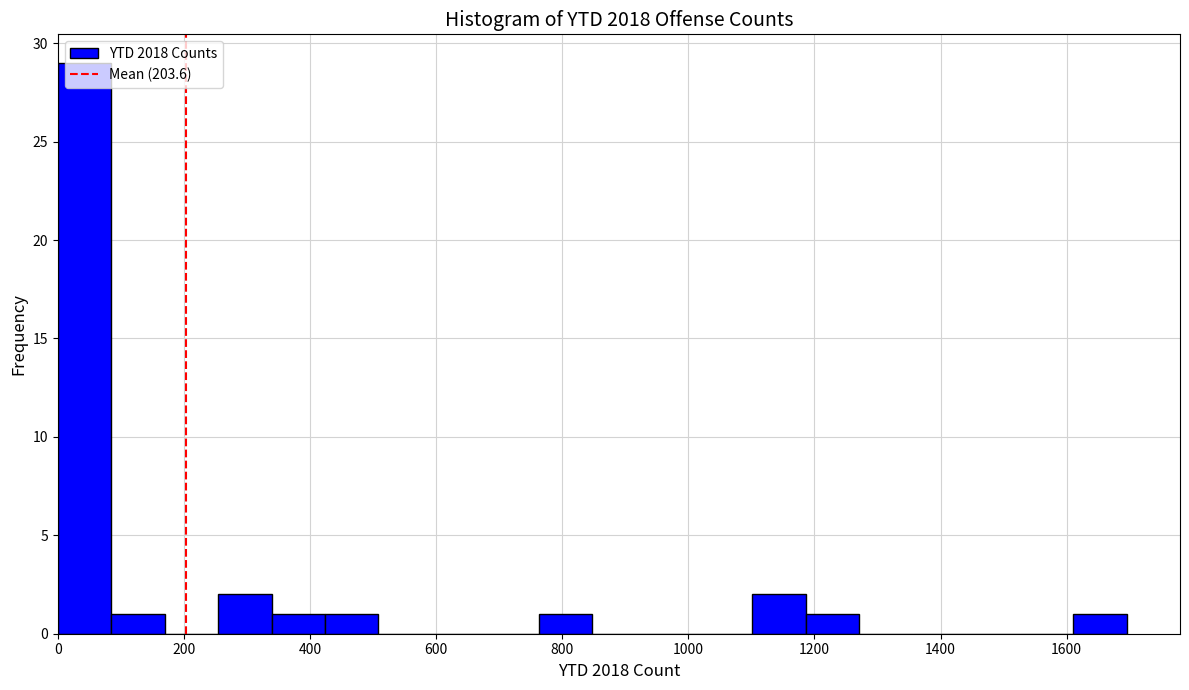

How tall is the bar that spans 760 to 840 on the x-axis? Neither the bar edges nor the heights are printed on the chart, so give them approximately, as read against the axes.

1